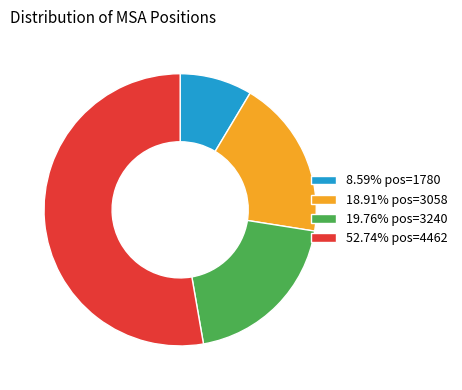

Approximately how many times larger is the value at 52.74% pos=4462 compared to 8.59% pos=1780?

6.1